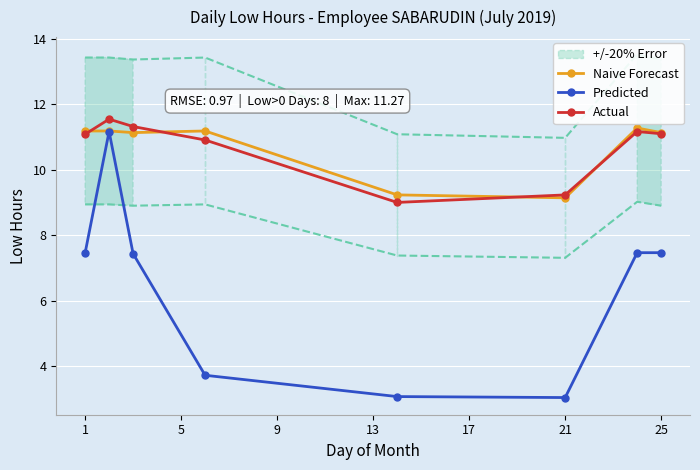

In Predicted, how many points are lower than both neighbors (excluding endpoints)?

1